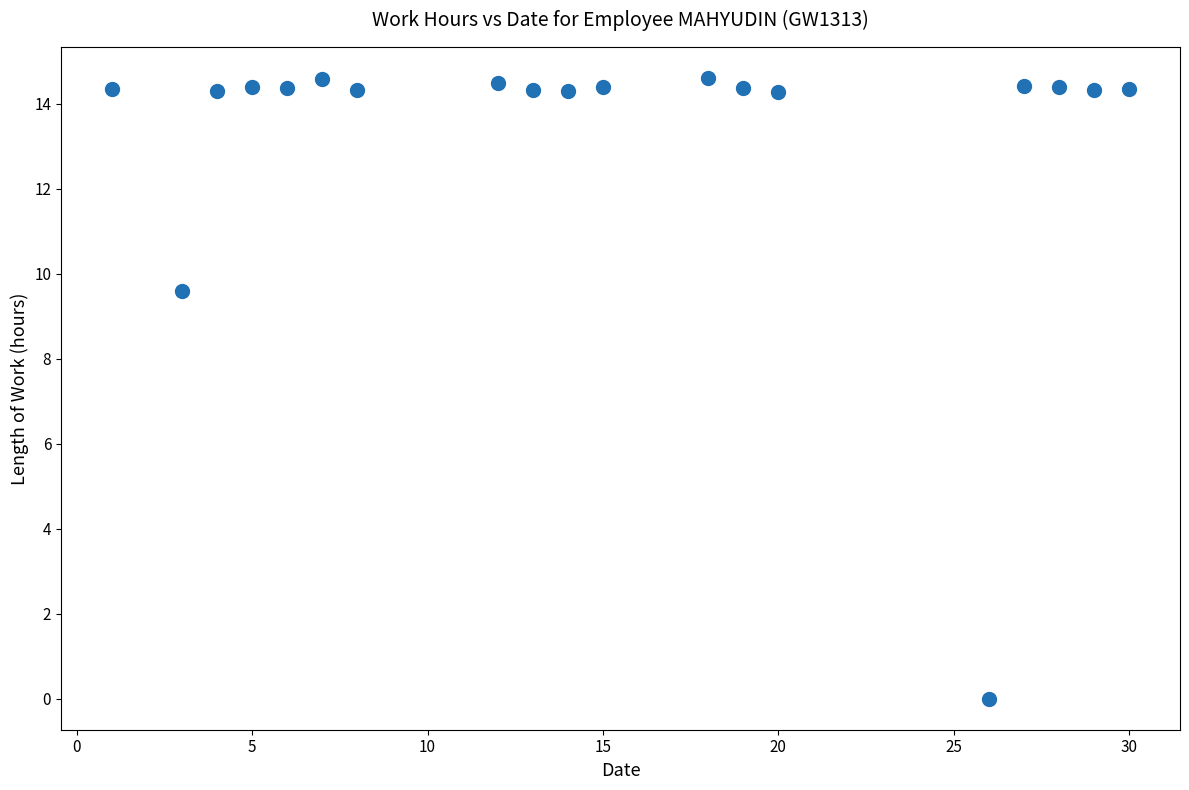

What is the range of X values (max minus min)?

29.0